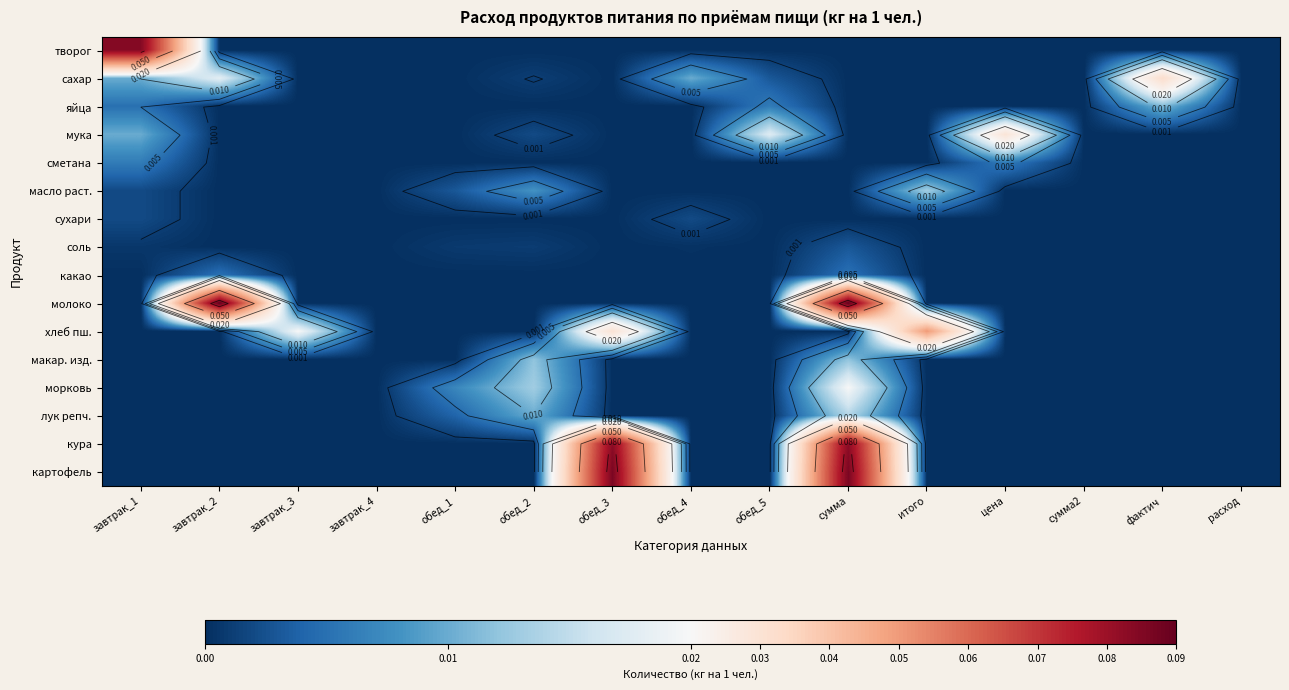

Count the сметана values in the range 0 to 1.

15